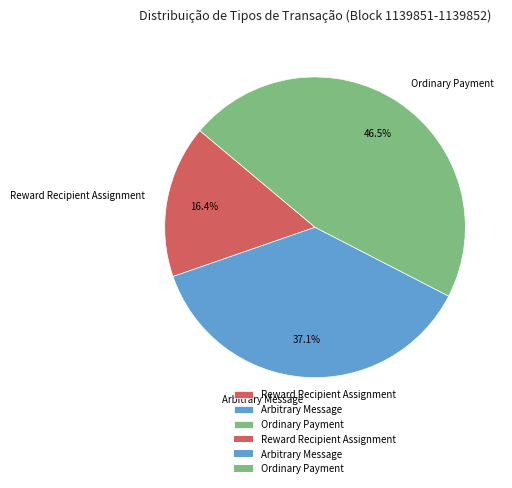

What percentage is the Arbitrary Message slice, to the nearest percent?

37%